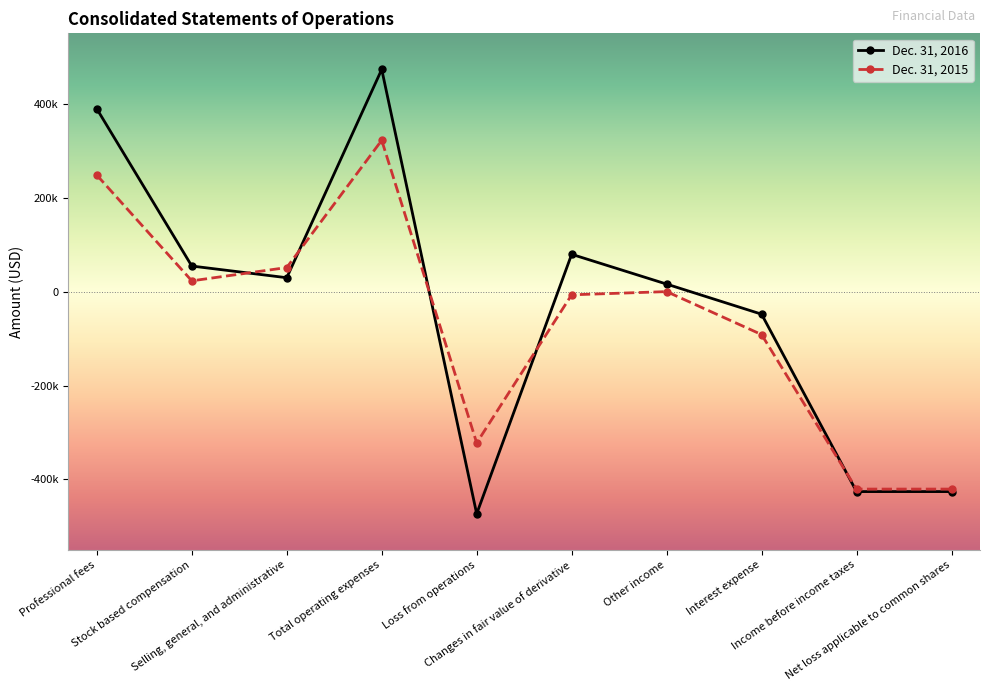

True or false: Dec. 31, 2016 and Dec. 31, 2015 cross at least once.

True